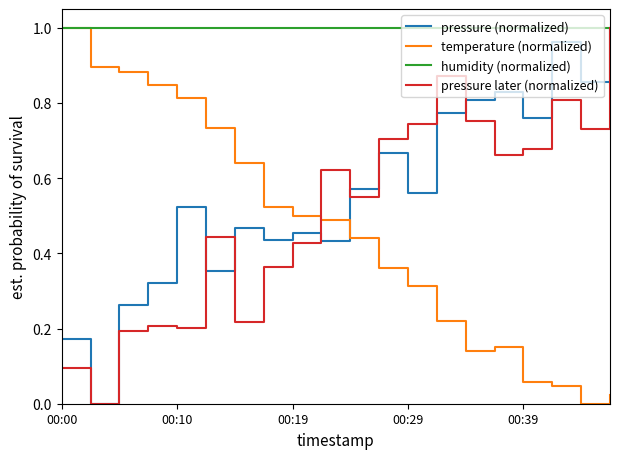

Is this an area chart (filled region under the line)?

No